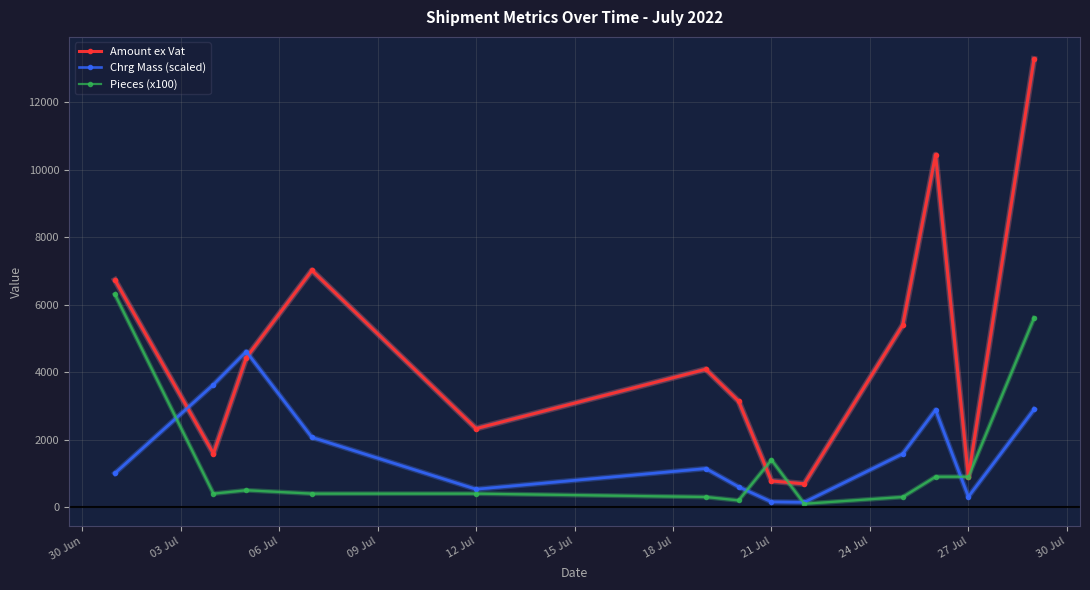

At how many categories does at least one series exceed 8536?

2